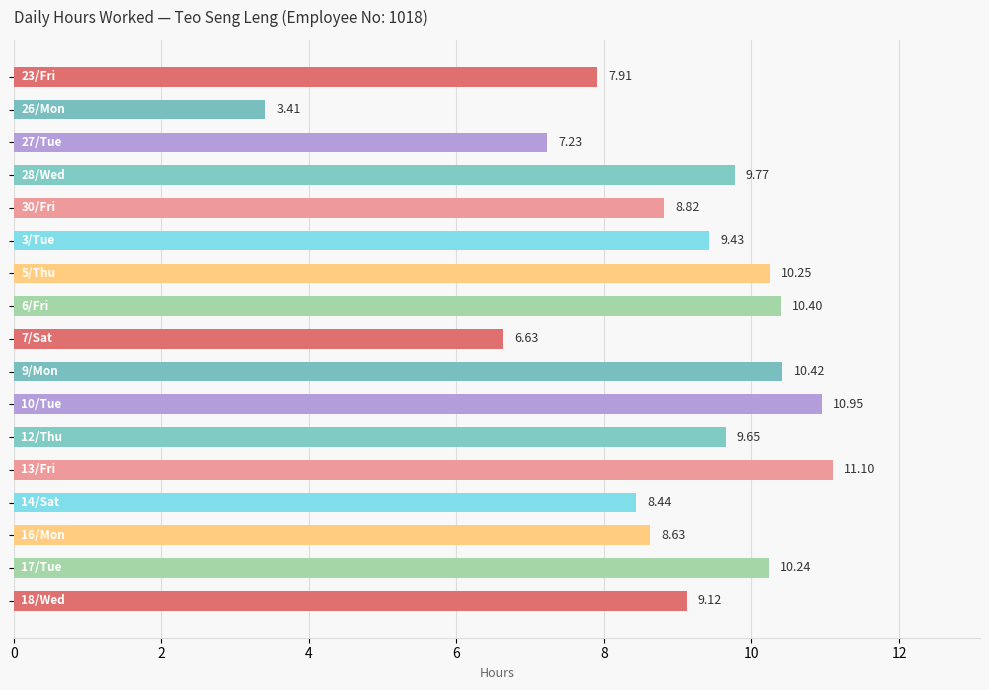

What is the difference between the second highest and minimum values?

7.5